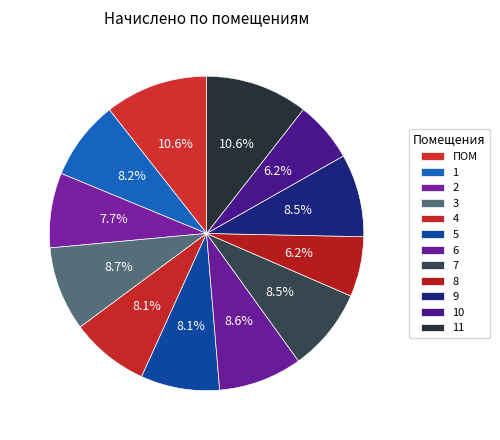

What percentage do ПОМ and 10 together represent?

16.8%